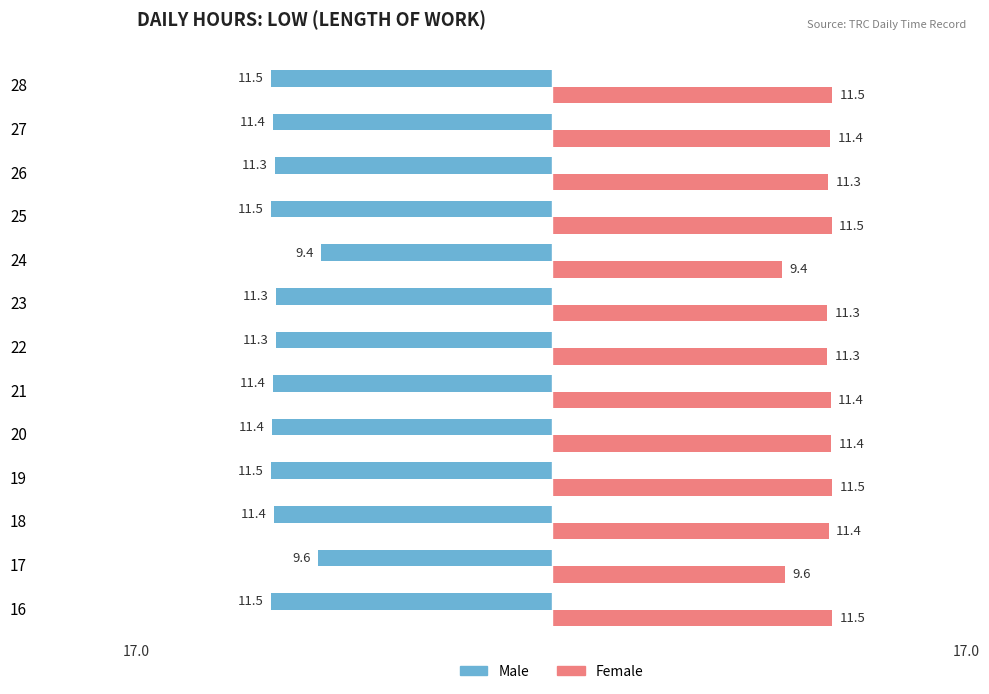

What are all the series names shown in the legend?

Male, Female